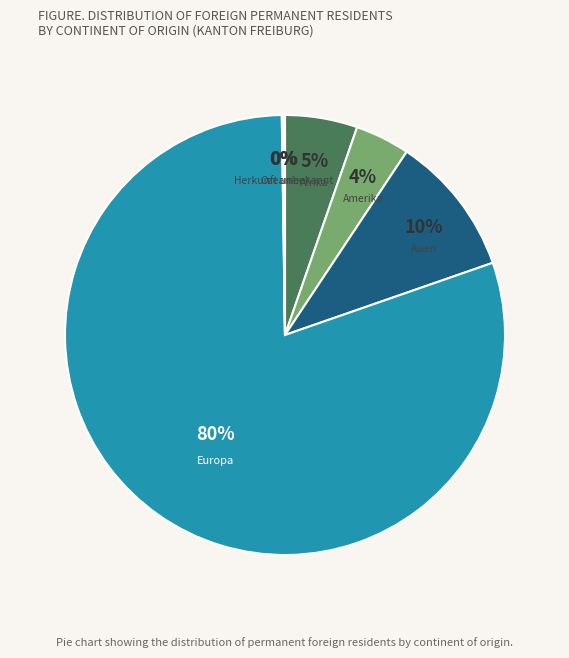

Is it true that Amerika is 4% of the pie?

True